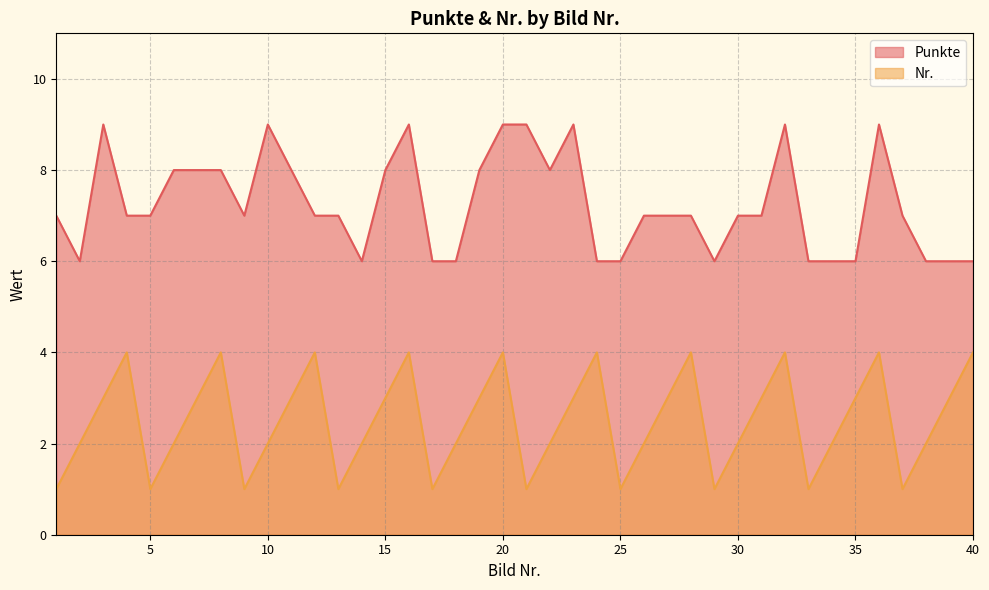

At which label is Punkte closest to 7?

1